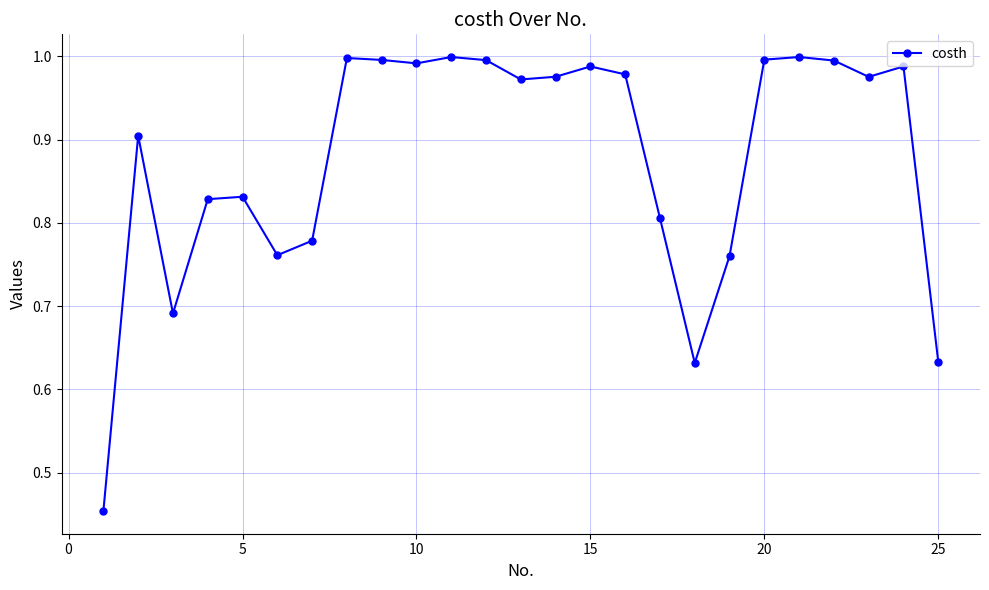

True or false: there are more than 0 points higher than both neighbors.

True